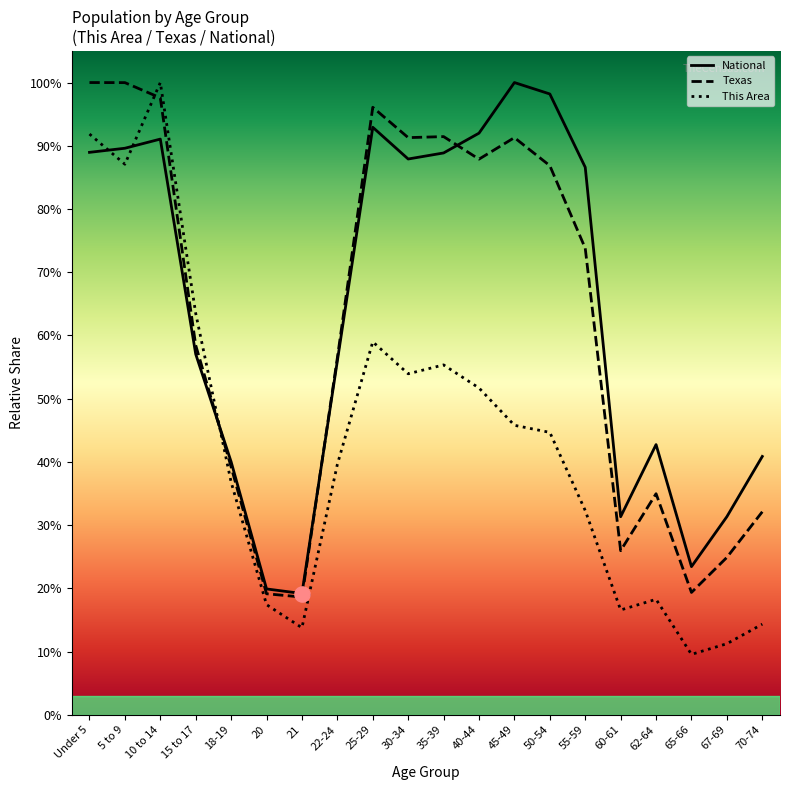

Which series contains the lowest Y value?

This Area